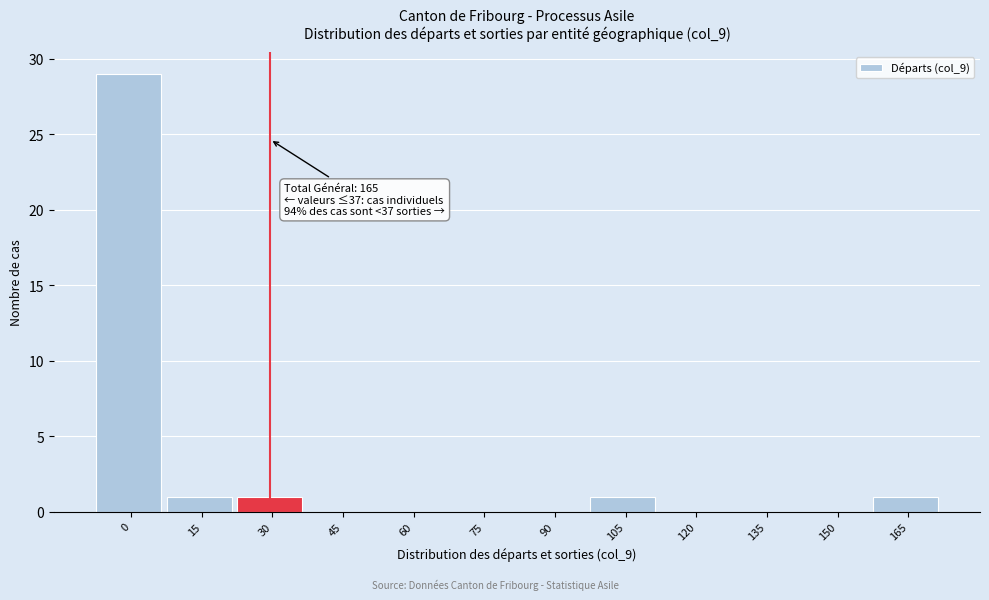

Reading left to right, transcribe all the data shown in this chart.

0=29	15=1	30=1	45=0	60=0	75=0	90=0	105=1	120=0	135=0	150=0	165=1